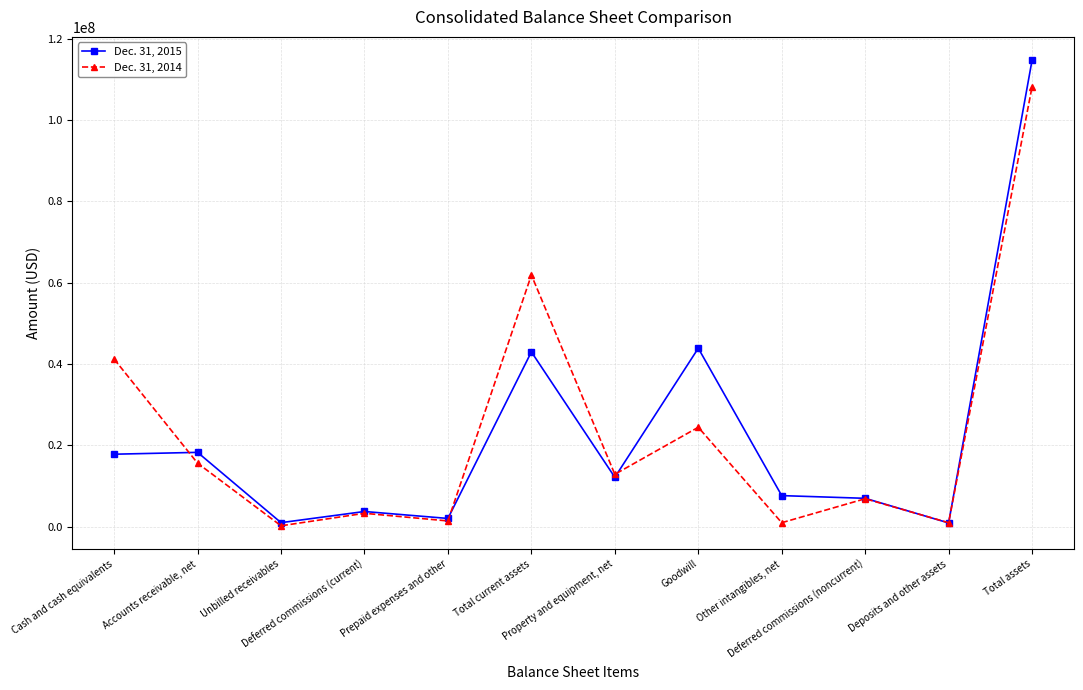

What is the difference between the second highest and minimum values in the Dec. 31, 2014 series?

61656103